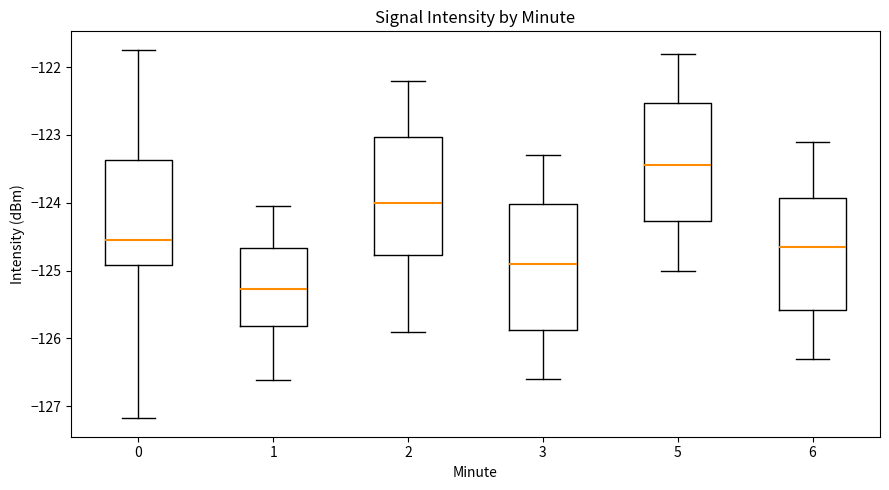

Reading left to right, transcribe this box plot: for each box, give where its median line is, the range the box spans, and where its two whiskers end, as read against the y-axis. The values are not printed on the chart, so give them approximately, as read against the axis.

0: median -124.5, box -124.9 to -123.4, whiskers -127.2 to -121.7
1: median -125.3, box -125.8 to -124.7, whiskers -126.6 to -124.0
2: median -124.0, box -124.8 to -123.0, whiskers -125.9 to -122.2
3: median -124.9, box -125.9 to -124.0, whiskers -126.6 to -123.3
5: median -123.4, box -124.3 to -122.5, whiskers -125.0 to -121.8
6: median -124.6, box -125.6 to -123.9, whiskers -126.3 to -123.1